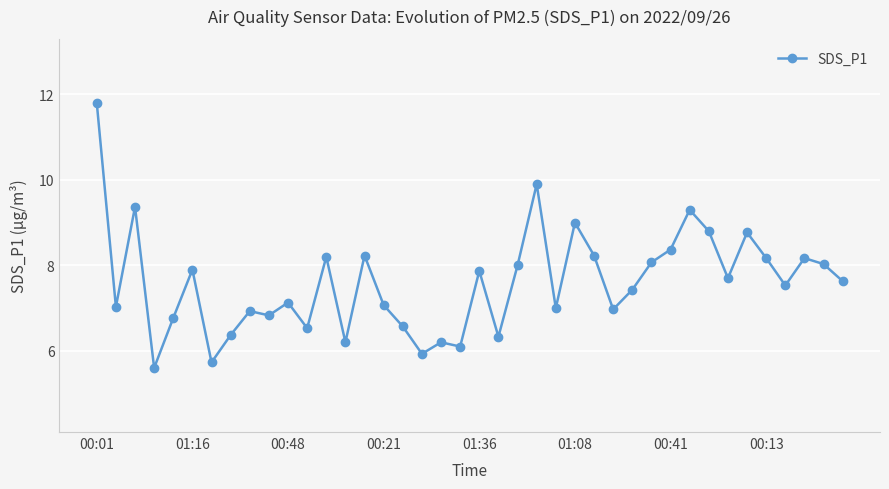

How many data points does each series have?

40